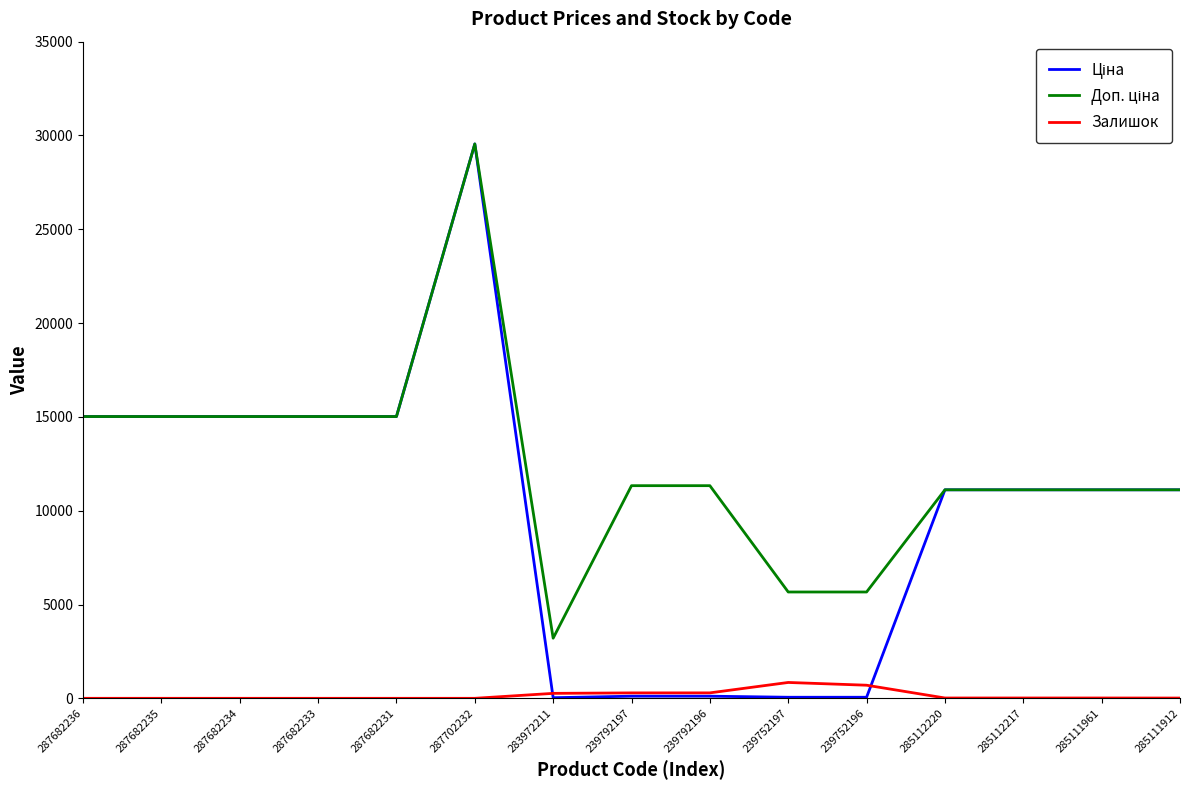

What is the total value across all series at 287682234?

30038.4